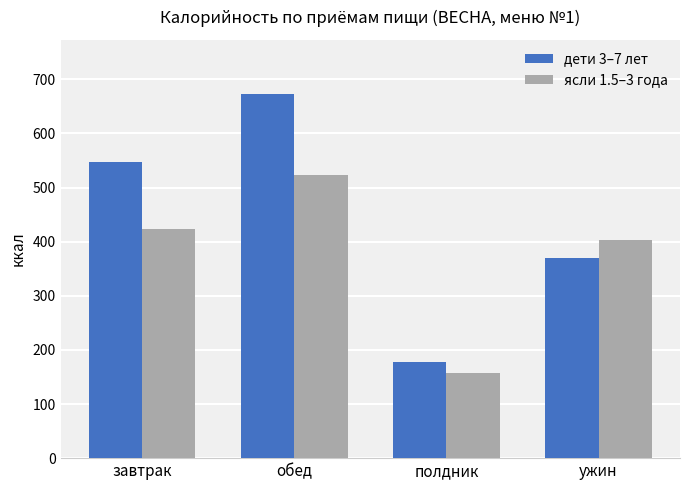

What is the label of the 1st bar from the left?

завтрак